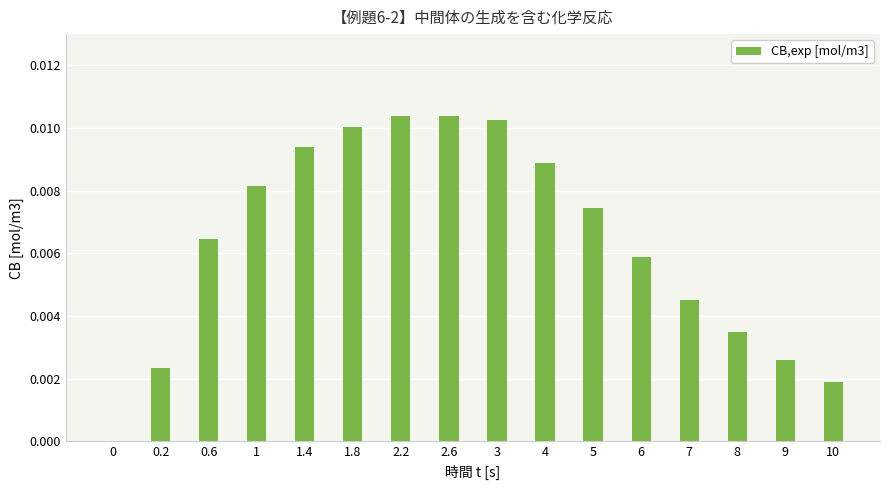

Count the values in the range 0 to 1.

16